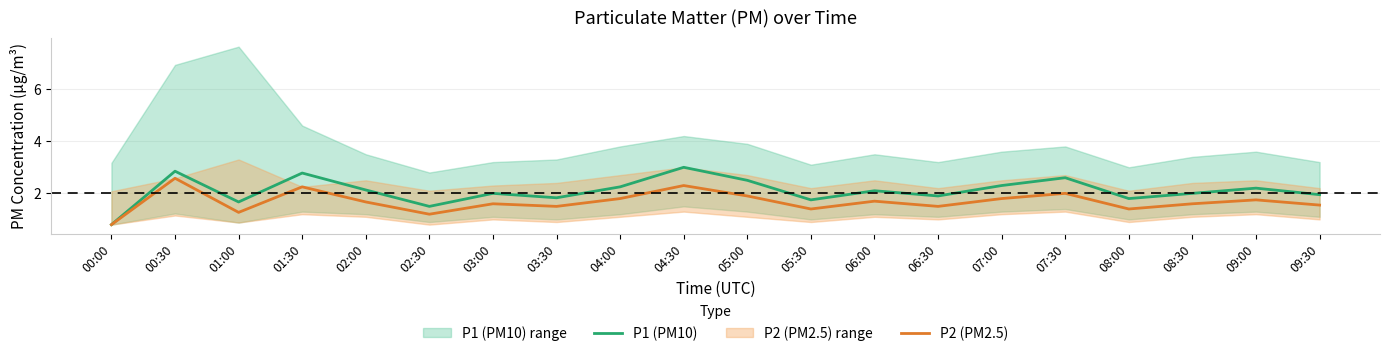

Reading right to left, list all the values displayed in this chart.

P1 (PM10): 09:30=1.9	09:00=2.2	08:30=2.0	08:00=1.8	07:30=2.6	07:00=2.3	06:30=1.9	06:00=2.1	05:30=1.8	05:00=2.5	04:30=3.0	04:00=2.2	03:30=1.8	03:00=2.0	02:30=1.5	02:00=2.1	01:30=2.8	01:00=1.7	00:30=2.9	00:00=0.8
P2 (PM2.5): 09:30=1.6	09:00=1.8	08:30=1.6	08:00=1.4	07:30=2.0	07:00=1.8	06:30=1.5	06:00=1.7	05:30=1.4	05:00=1.9	04:30=2.3	04:00=1.8	03:30=1.5	03:00=1.6	02:30=1.2	02:00=1.7	01:30=2.2	01:00=1.3	00:30=2.6	00:00=0.8